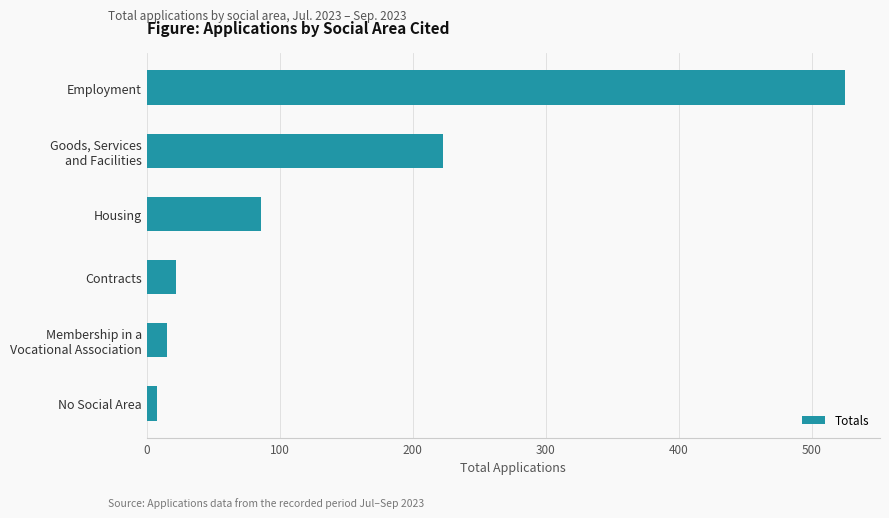

How many distinct data groups are displayed?

1